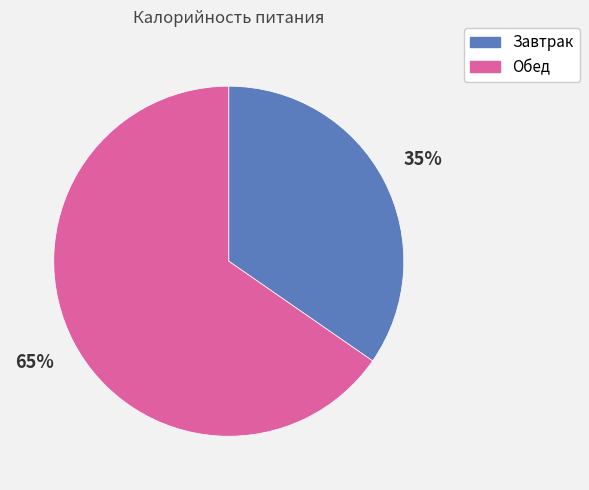

How many slices are in this pie chart?

2